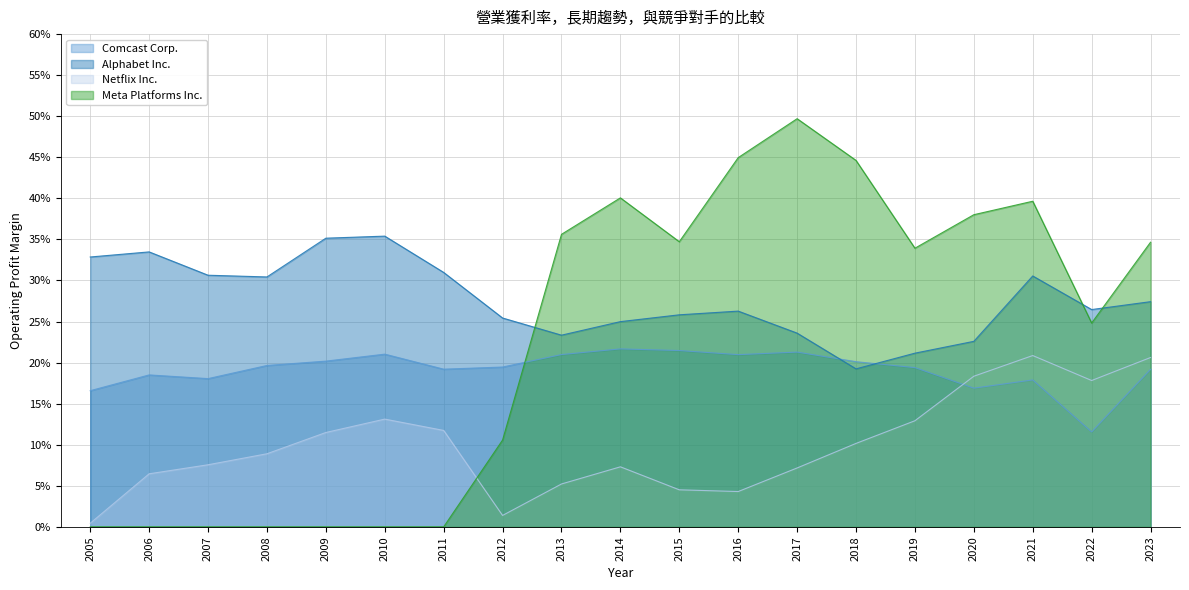

At which label is Alphabet Inc. closest to 0?

2018